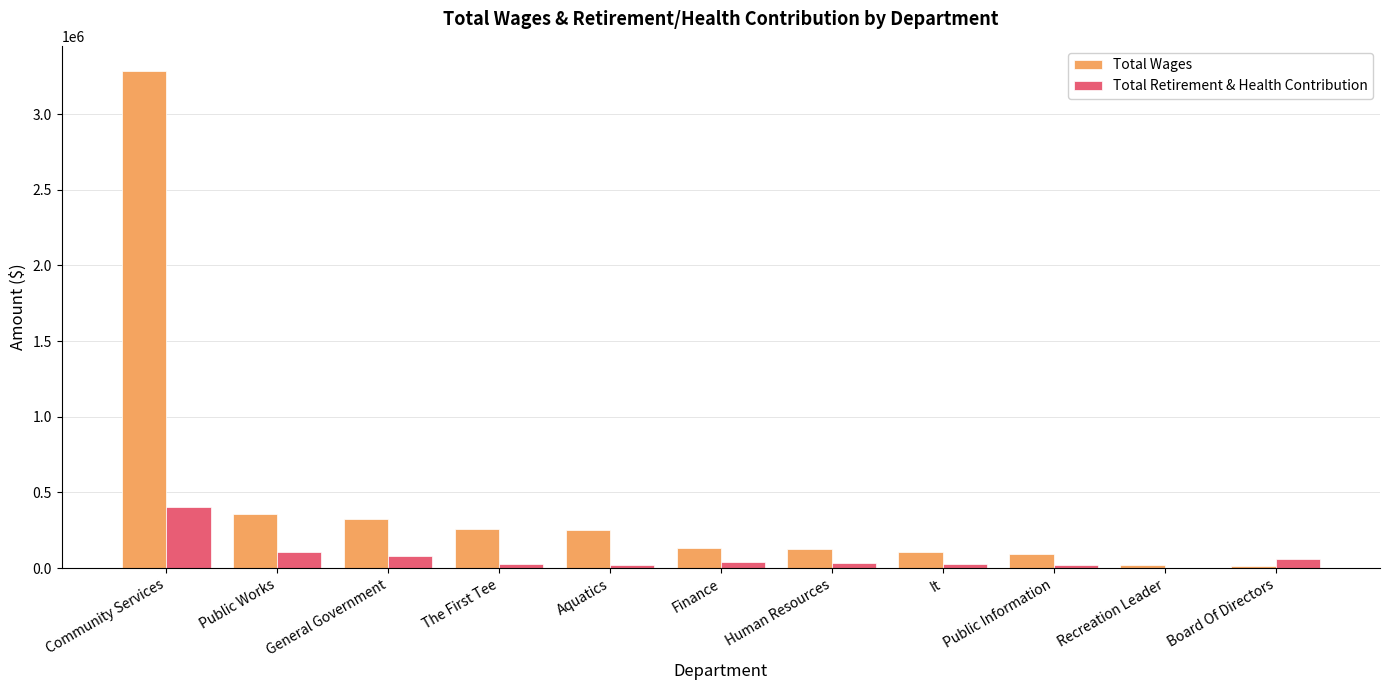

What is the total value across all series at Public Works?

462614.0